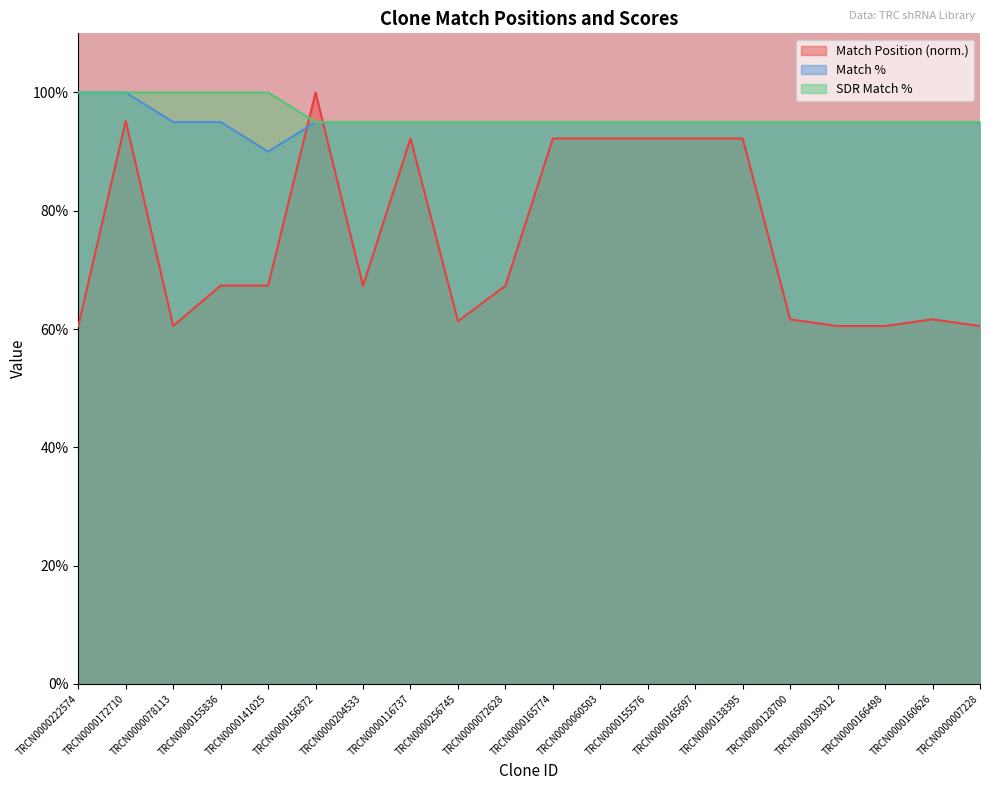

What position from the right is TRCN0000160626?

2